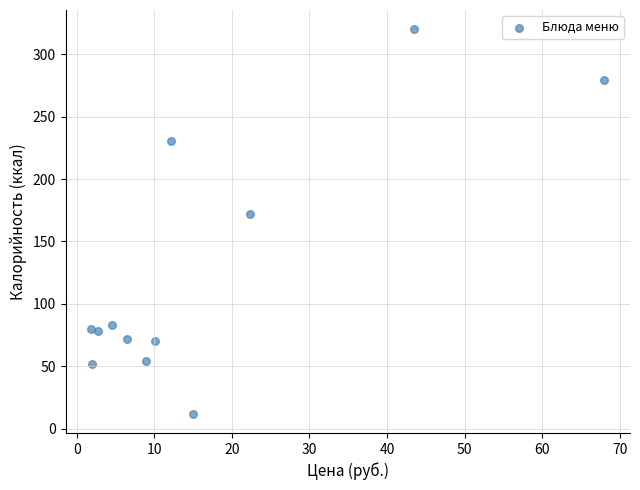

What Y value in the scatter plot is closest to 165?

172.0